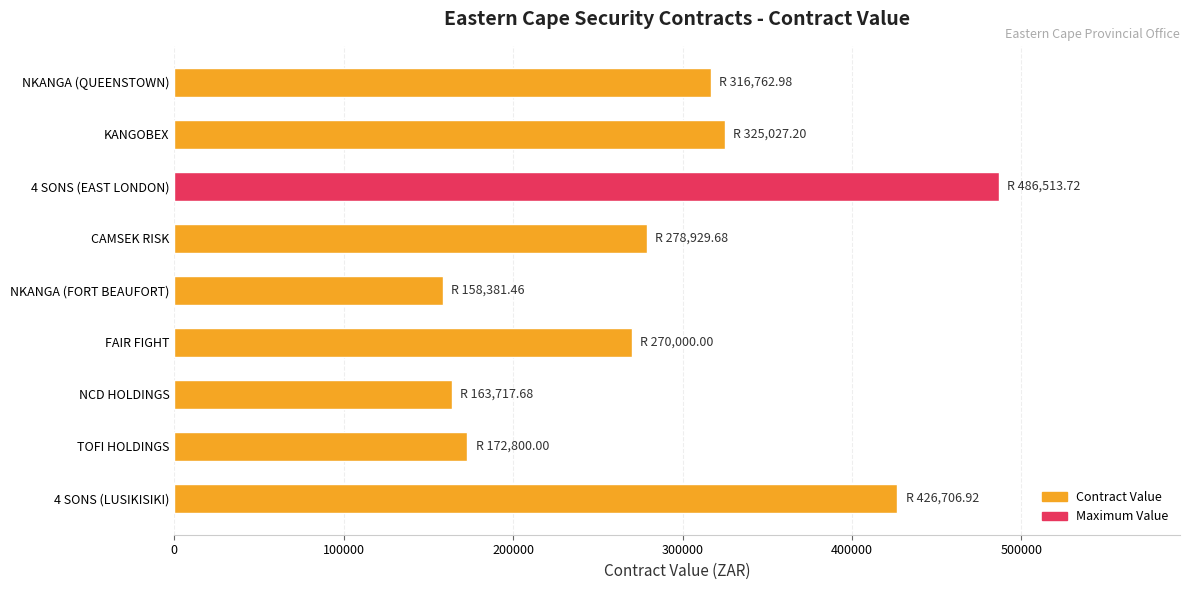

Reading bottom to top, list all the values displayed in this chart.

4 SONS (LUSIKISIKI)=426706.9	TOFI HOLDINGS=172800.0	NCD HOLDINGS=163717.7	FAIR FIGHT=270000.0	NKANGA (FORT BEAUFORT)=158381.5	CAMSEK RISK=278929.7	4 SONS (EAST LONDON)=486513.7	KANGOBEX=325027.2	NKANGA (QUEENSTOWN)=316763.0